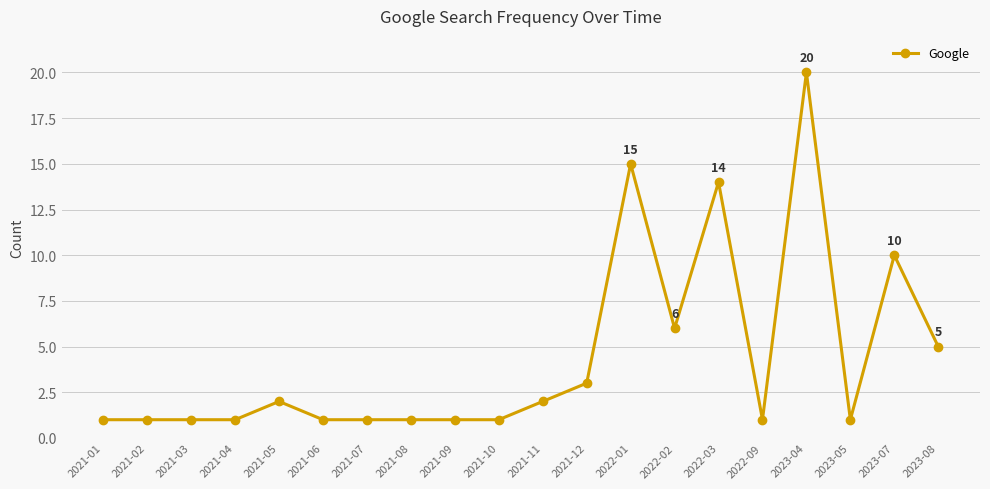

Between 2022-01 and 2022-09, which is larger?

2022-01